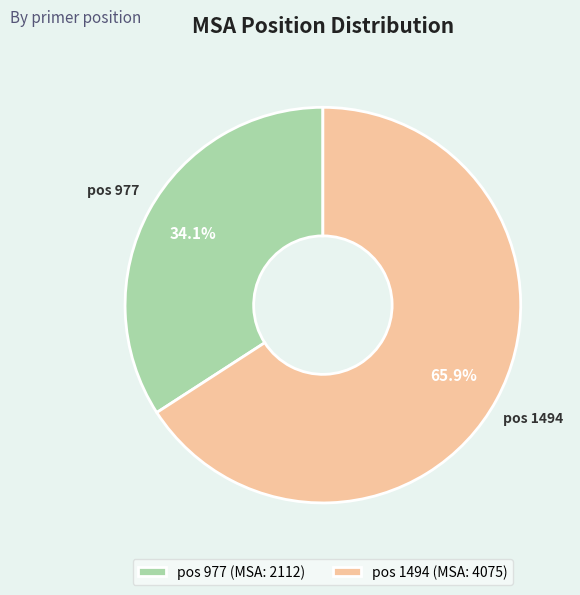

Is there any slice that represents more than half of the pie?

Yes